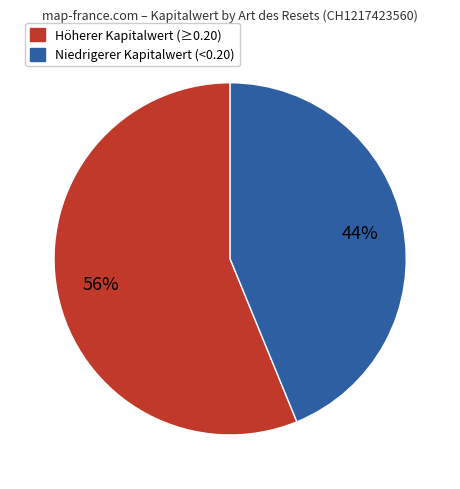

Do Höherer Kapitalwert (≥0.20) and Niedrigerer Kapitalwert (<0.20) together represent more than half of the pie?

Yes